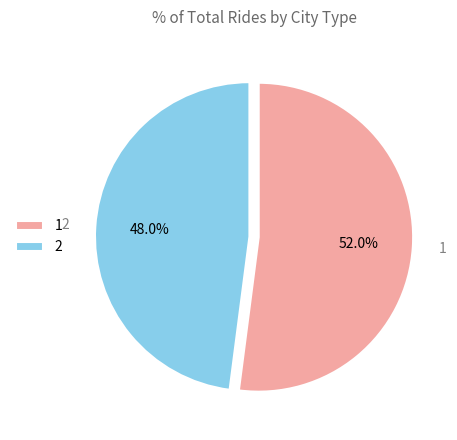

Approximately how many times larger is the value at 1 compared to 2?

1.1